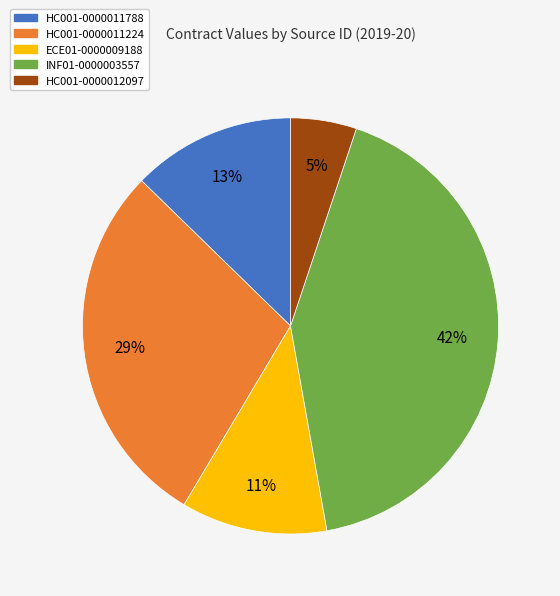

Approximately how many times larger is the value at ECE01-0000009188 compared to HC001-0000012097?

2.2